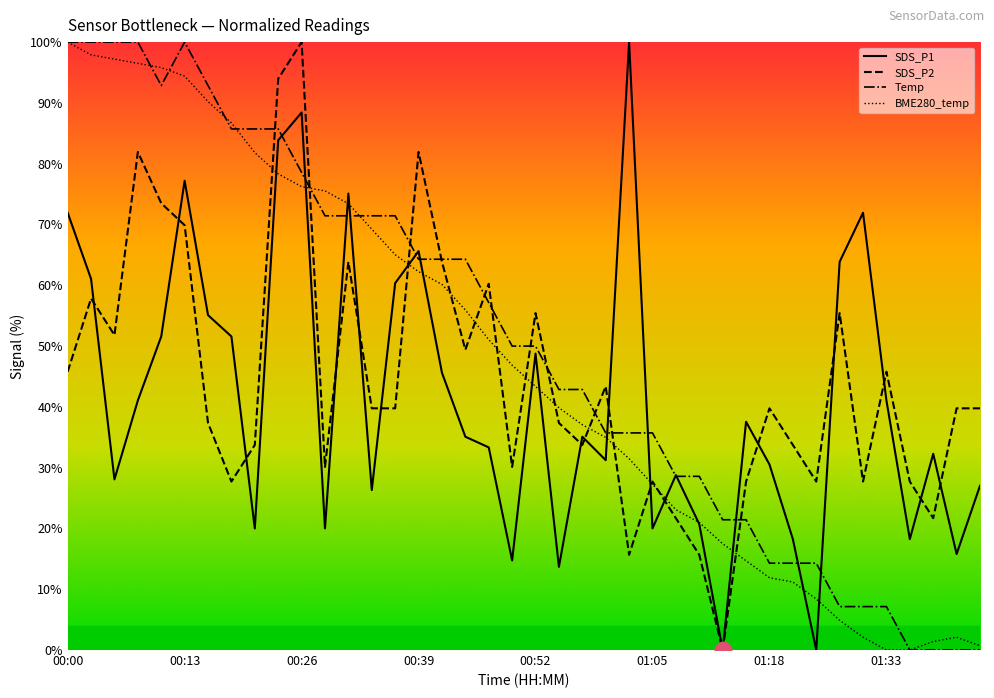

What is the highest value of the SDS_P2 series?

100.0